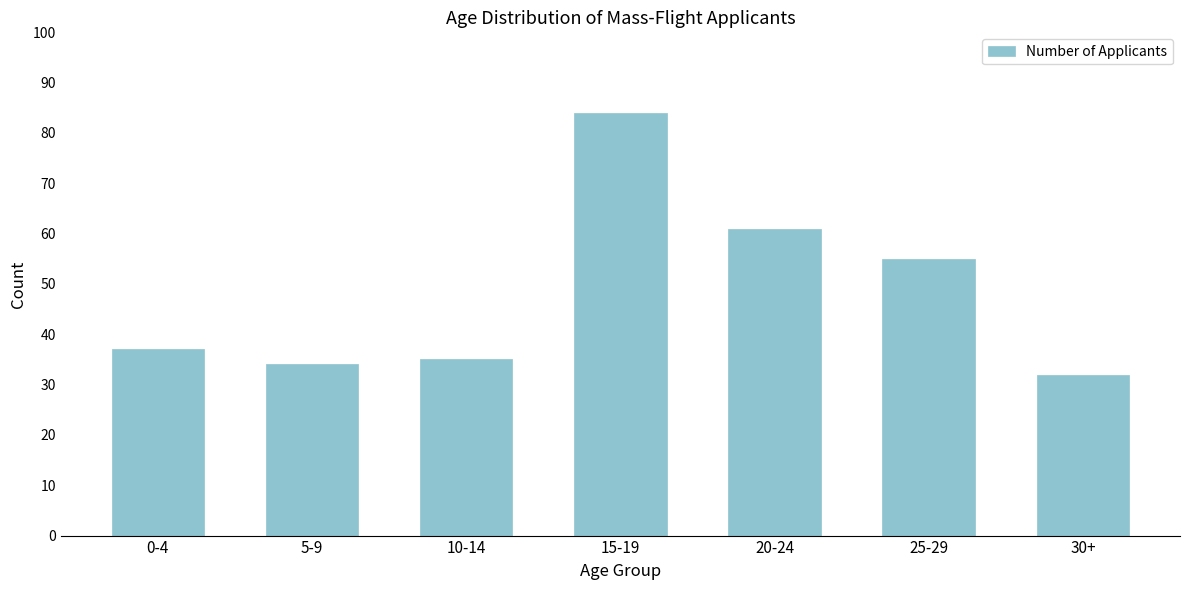

Reading left to right, transcribe all the data shown in this chart.

37	34	35	84	61	55	32